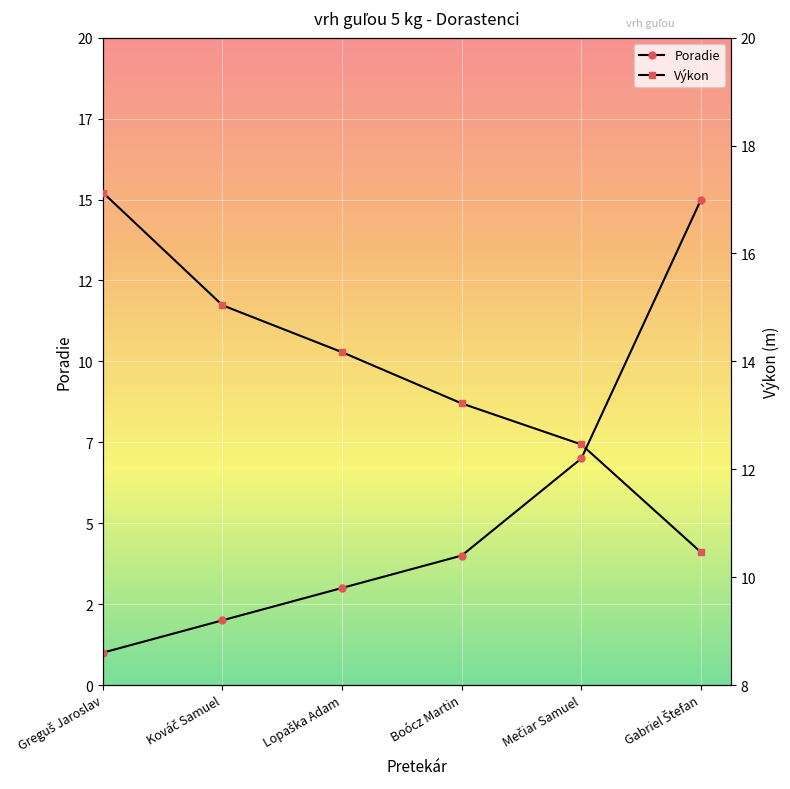

Reading left to right, what are all the values shown in this chart?

Poradie: 1.0	2.0	3.0	4.0	7.0	15.0
Výkon: 17.1	15.0	14.2	13.2	12.5	10.5